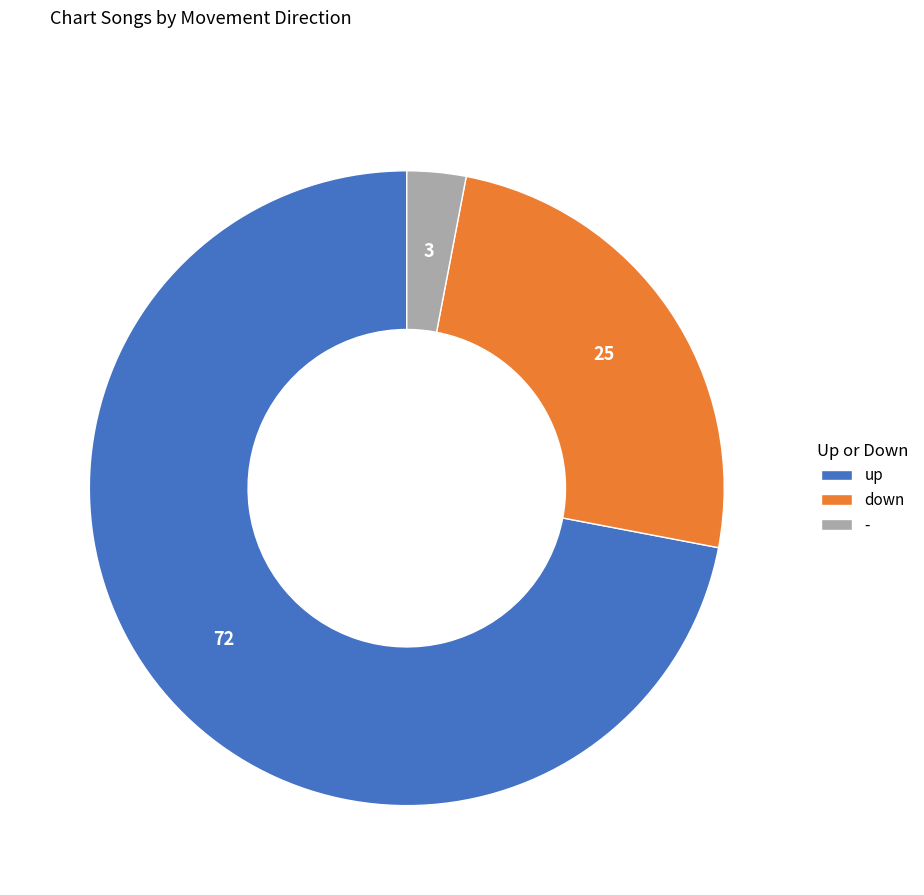

Does any single category account for the majority?

Yes